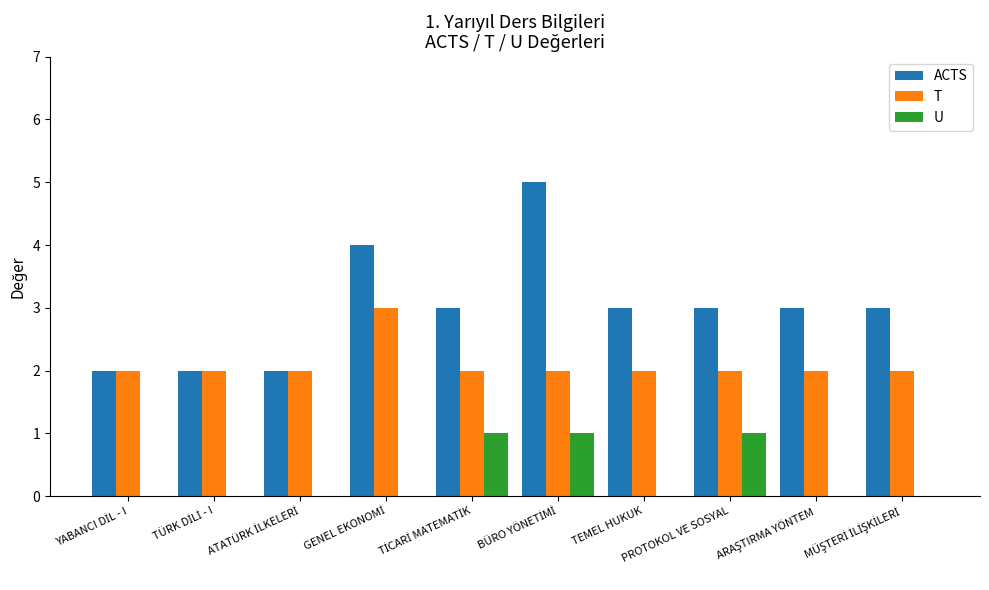

Which series has the largest total across all categories?

ACTS